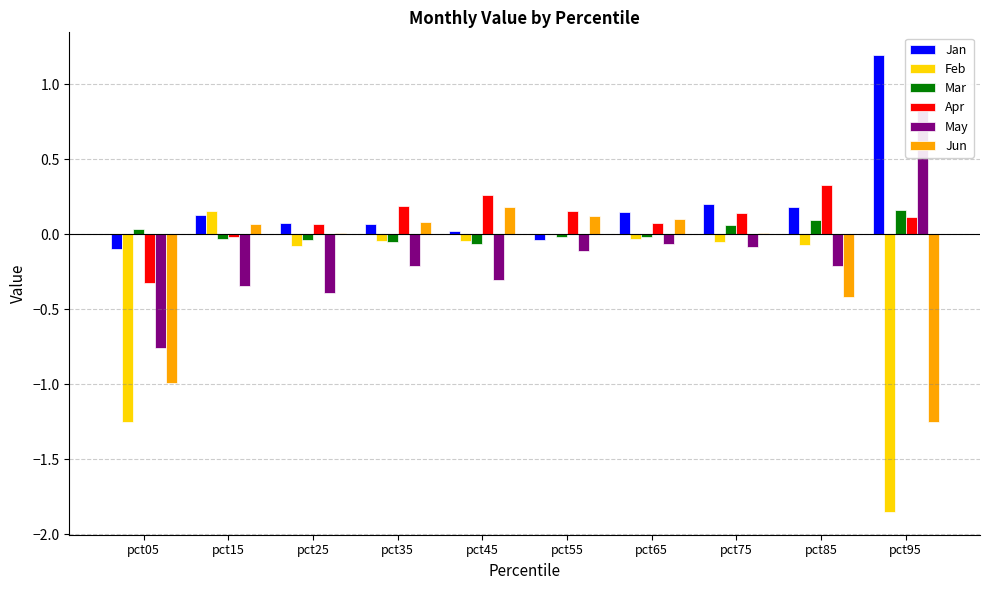

How many values in the Feb series exceed 0?

1